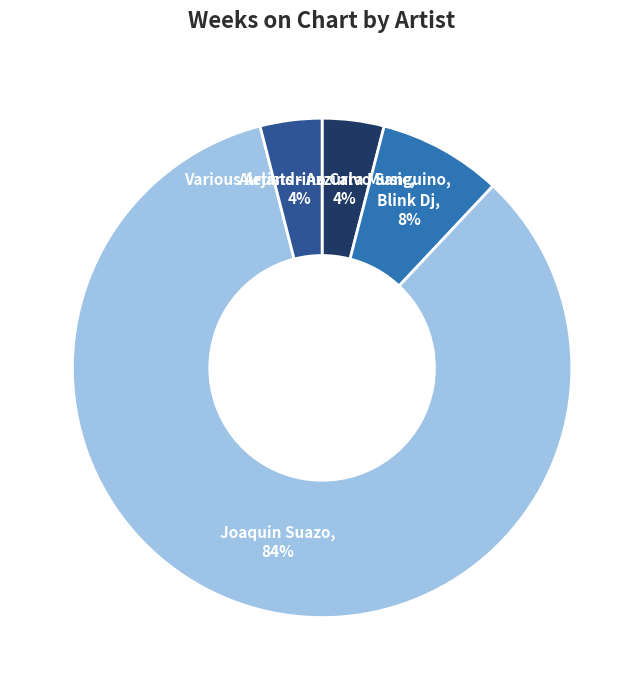

To the nearest percent, what is the difference between the largest and smallest slice percentages?

80%